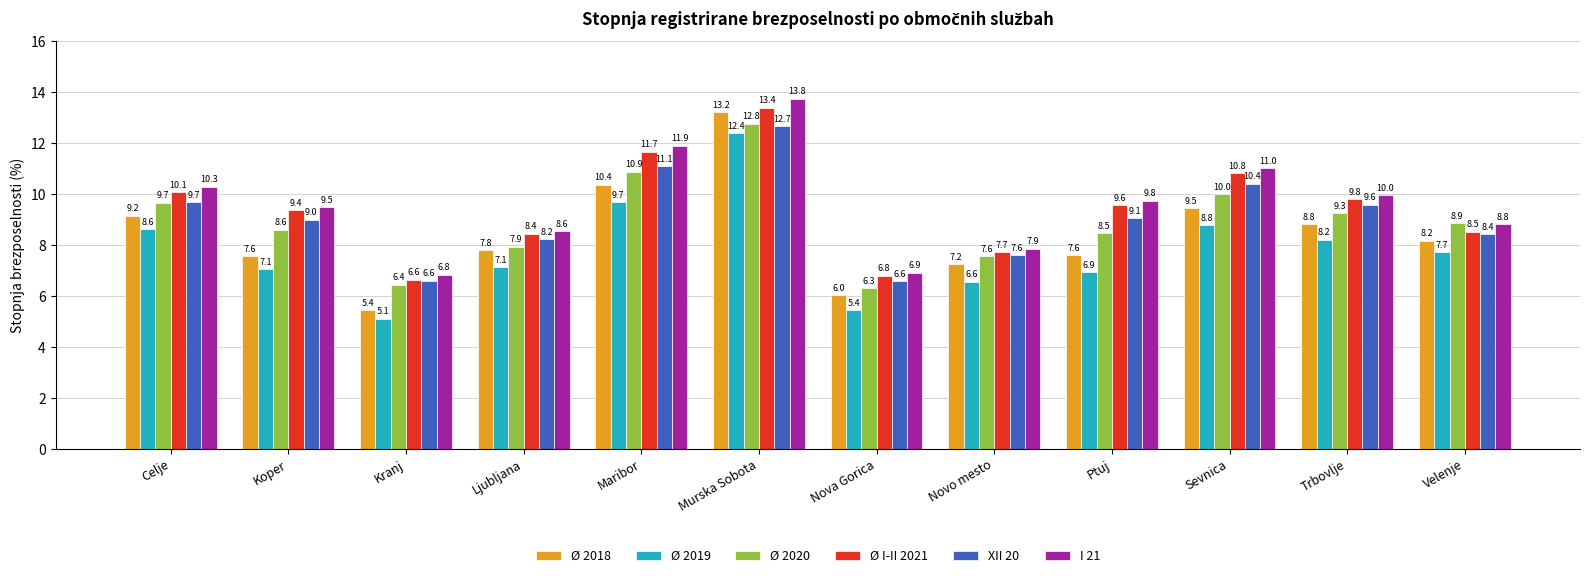

What is the minimum value shown in the chart?

5.1